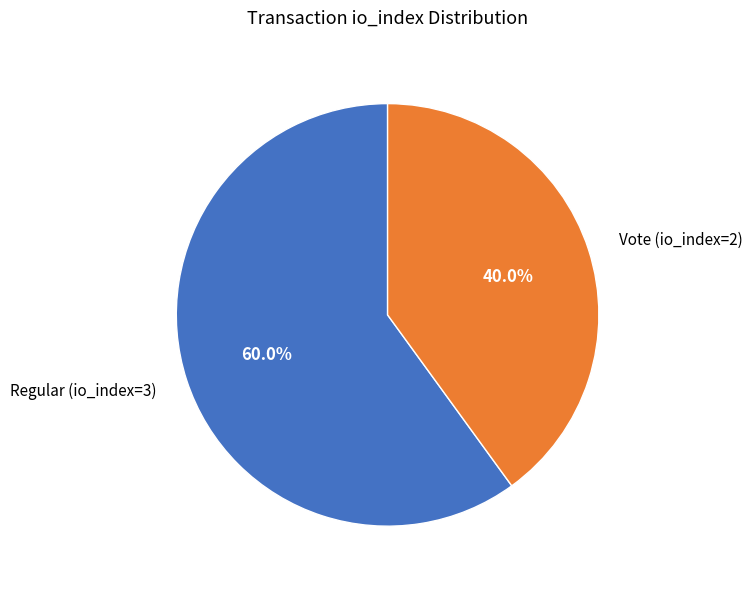

Rank the categories by value from highest to lowest.

Regular (io_index=3), Vote (io_index=2)